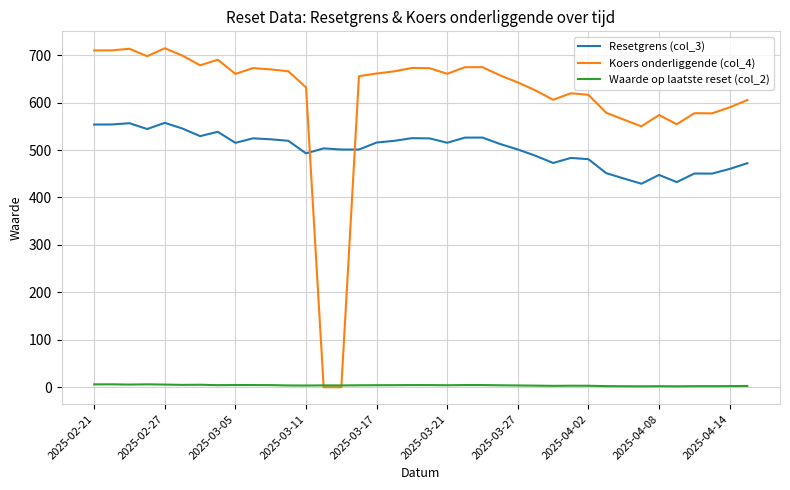

Which series has the widest spread of values?

Koers onderliggende (col_4)